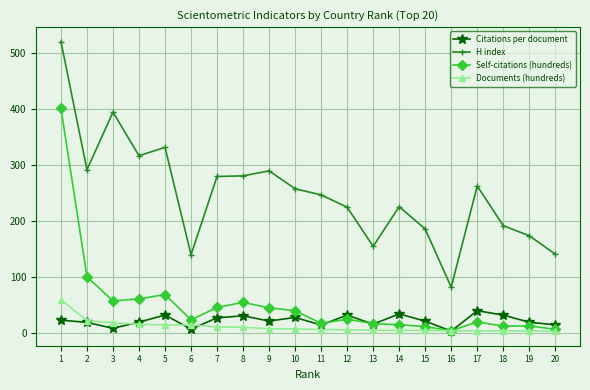

Count the number of categories in the chart.

20